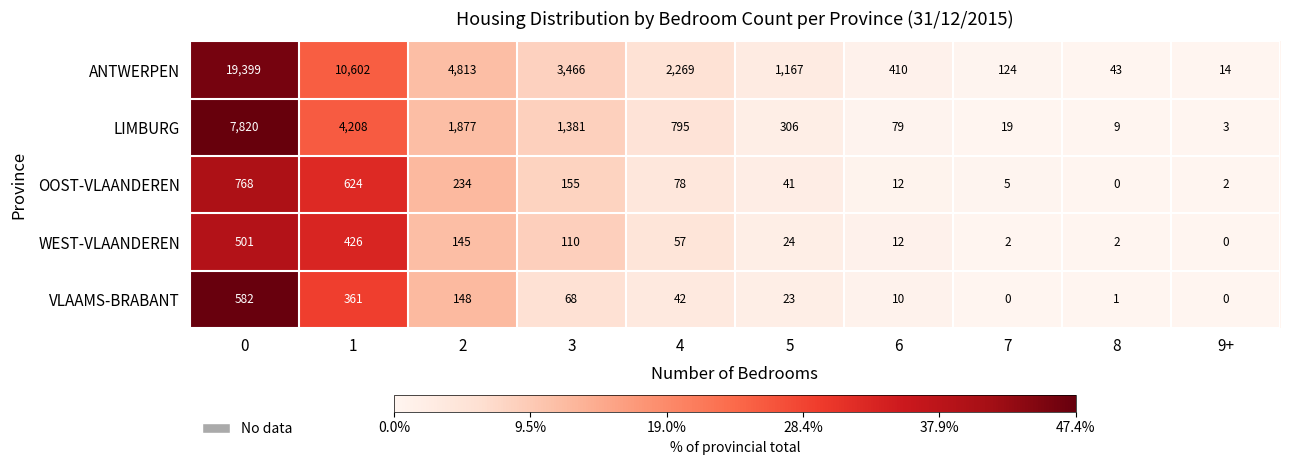

Is it true that VLAAMS-BRABANT equals 582 at 0?

True